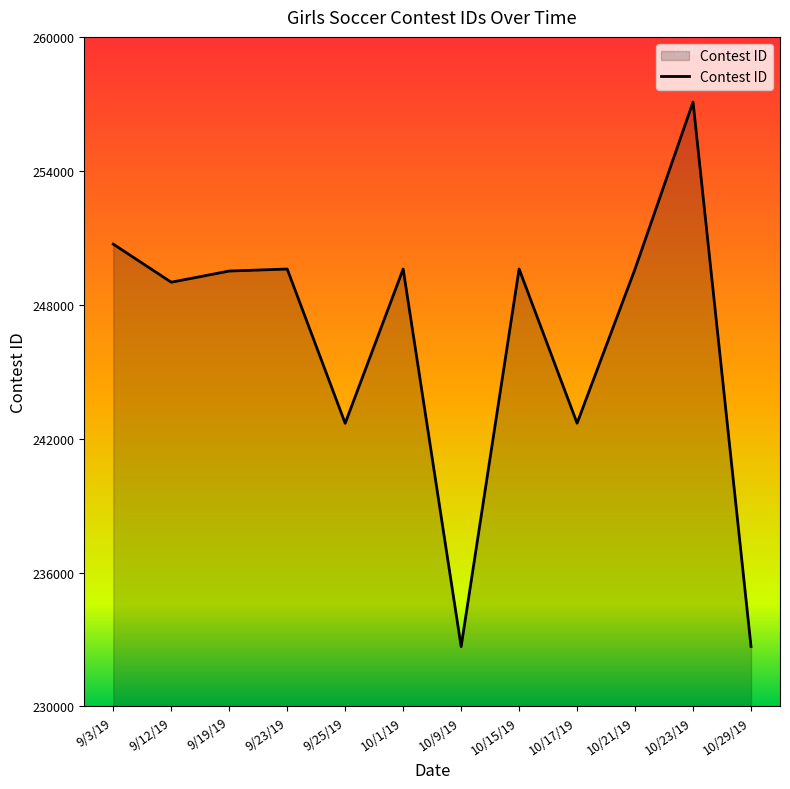

Is it true that the value at 9/3/19 is 124839?

False